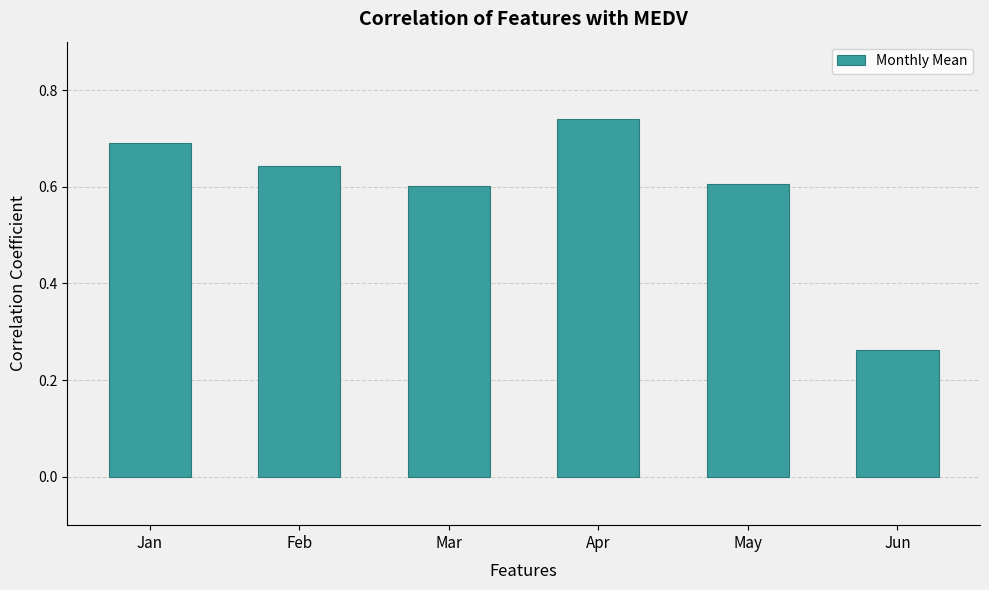

Count the values in the range 0 to 1.

6